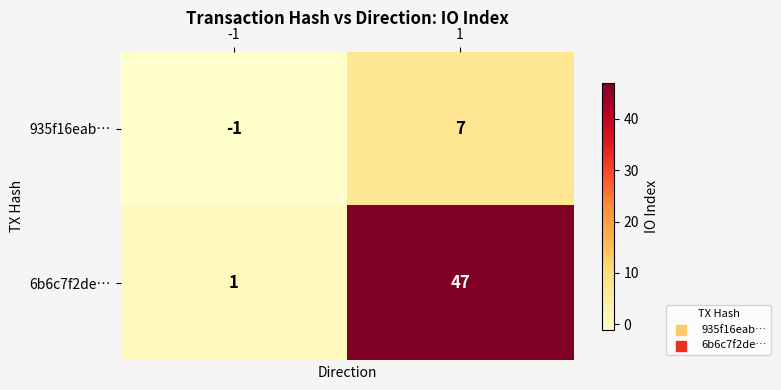

Which category has the lowest value across all series?

-1